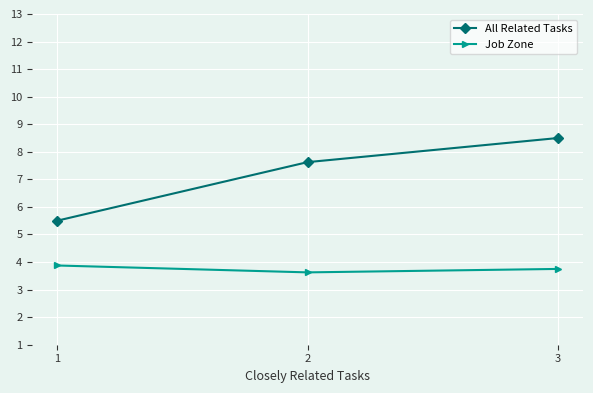

List the series in order of their peak value, lowest first.

Job Zone, All Related Tasks